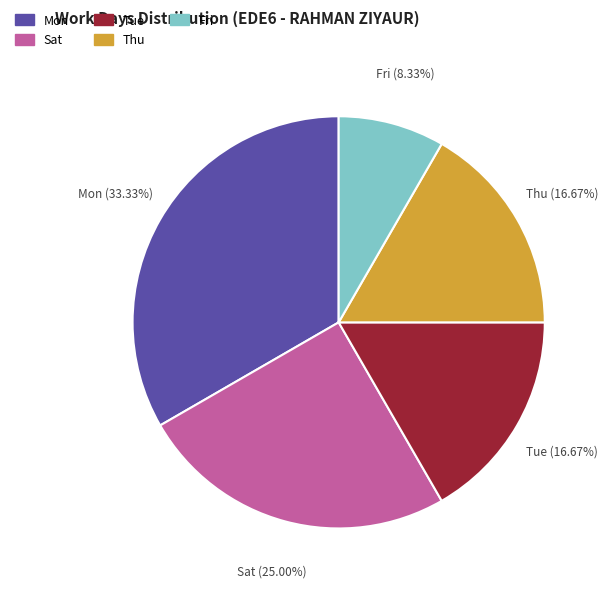

Which category has the smallest portion of the pie?

Fri